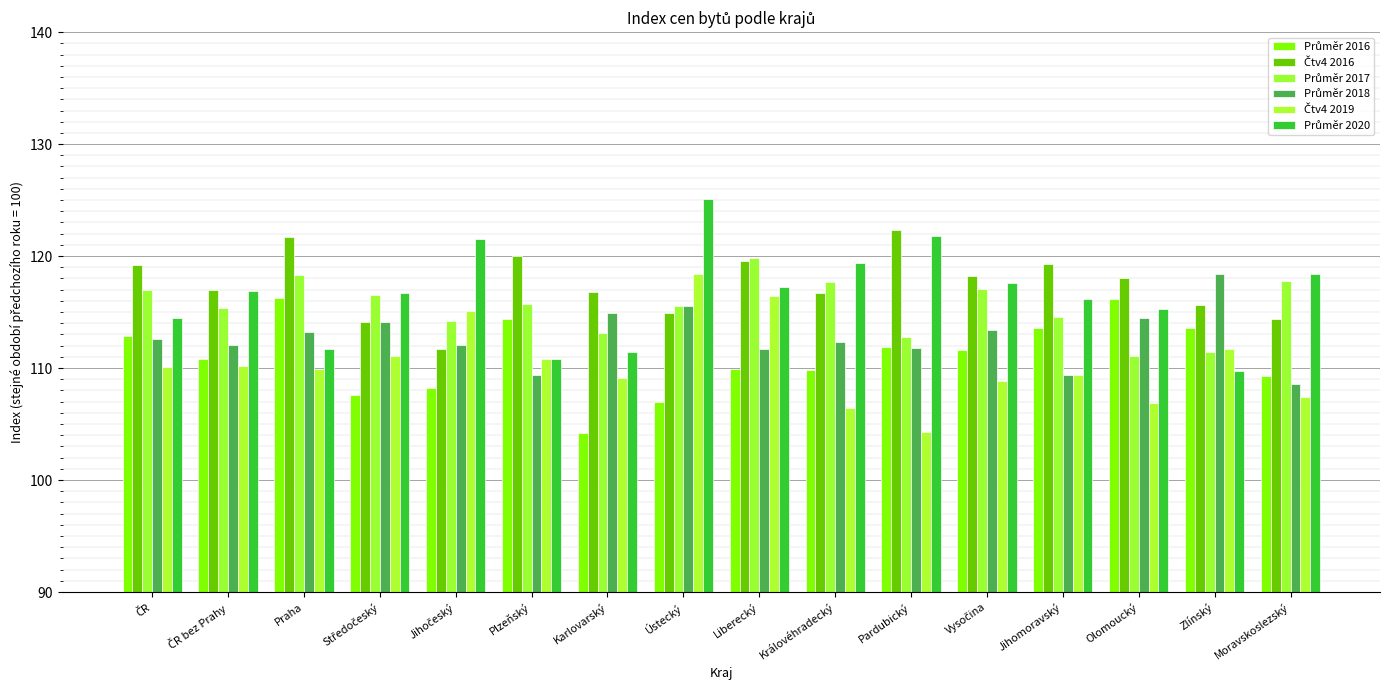

What position from the left is Moravskoslezský?

16